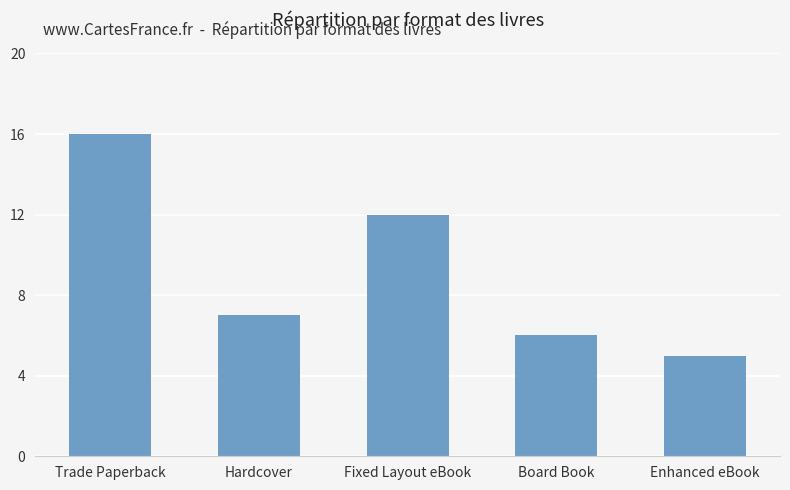

What is the label of the 1st bar from the left?

Trade Paperback